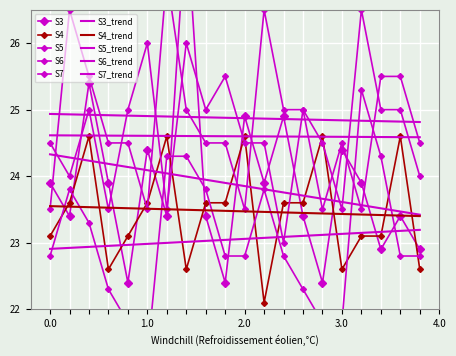

How many series are shown in this chart?

5